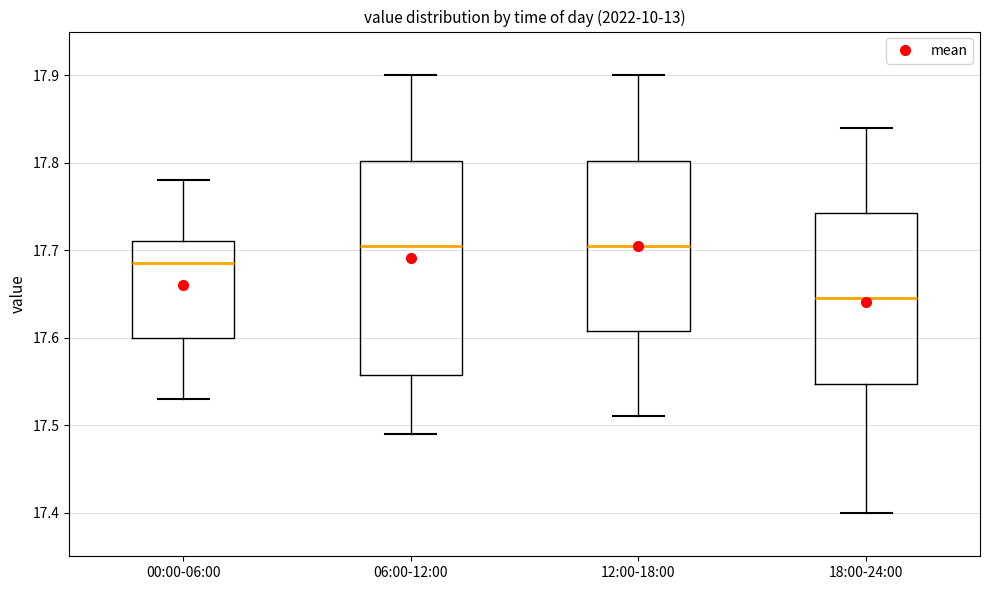

Comparing the boxes themselves (not the whiskers), which one is the tallest?

06:00-12:00